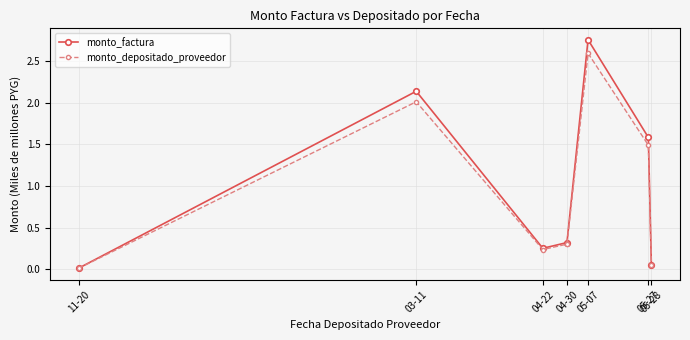

At 03-11, list the series in order from largest to smallest.

monto_factura, monto_depositado_proveedor